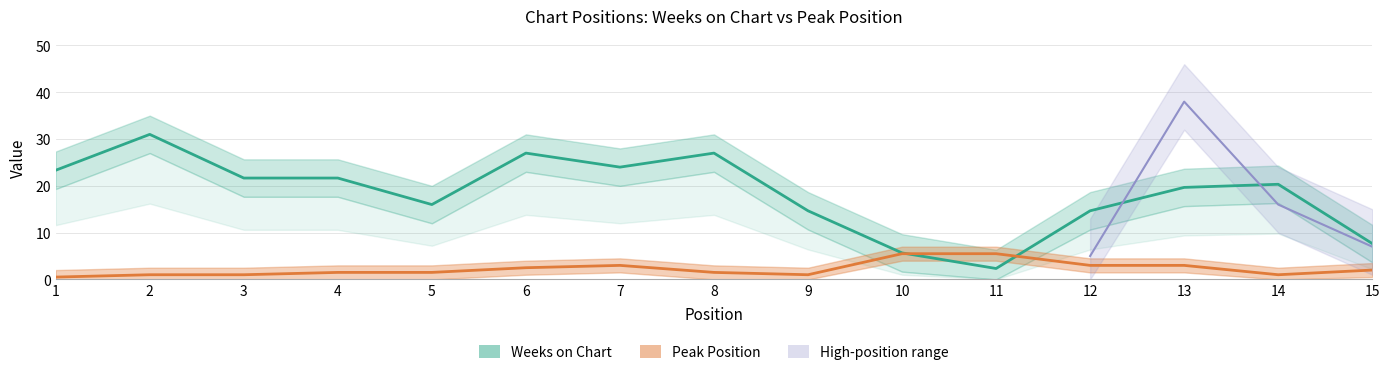

Which series changed the most between 6 and 10?

Weeks on Chart